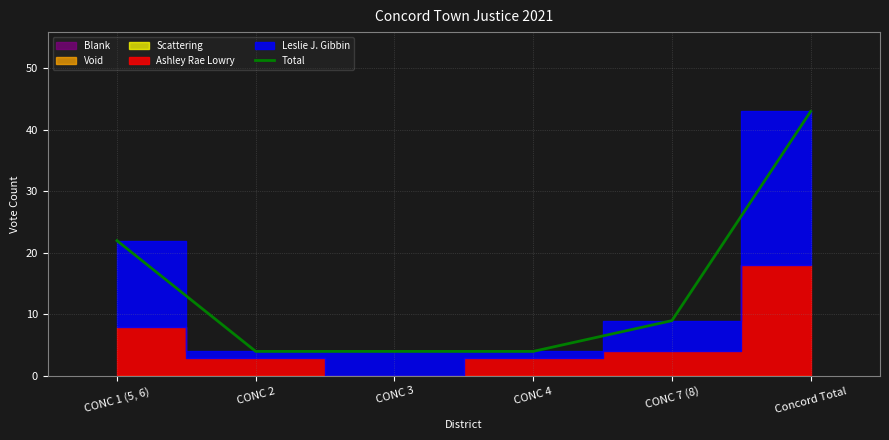

What position from the right is Concord Total?

1